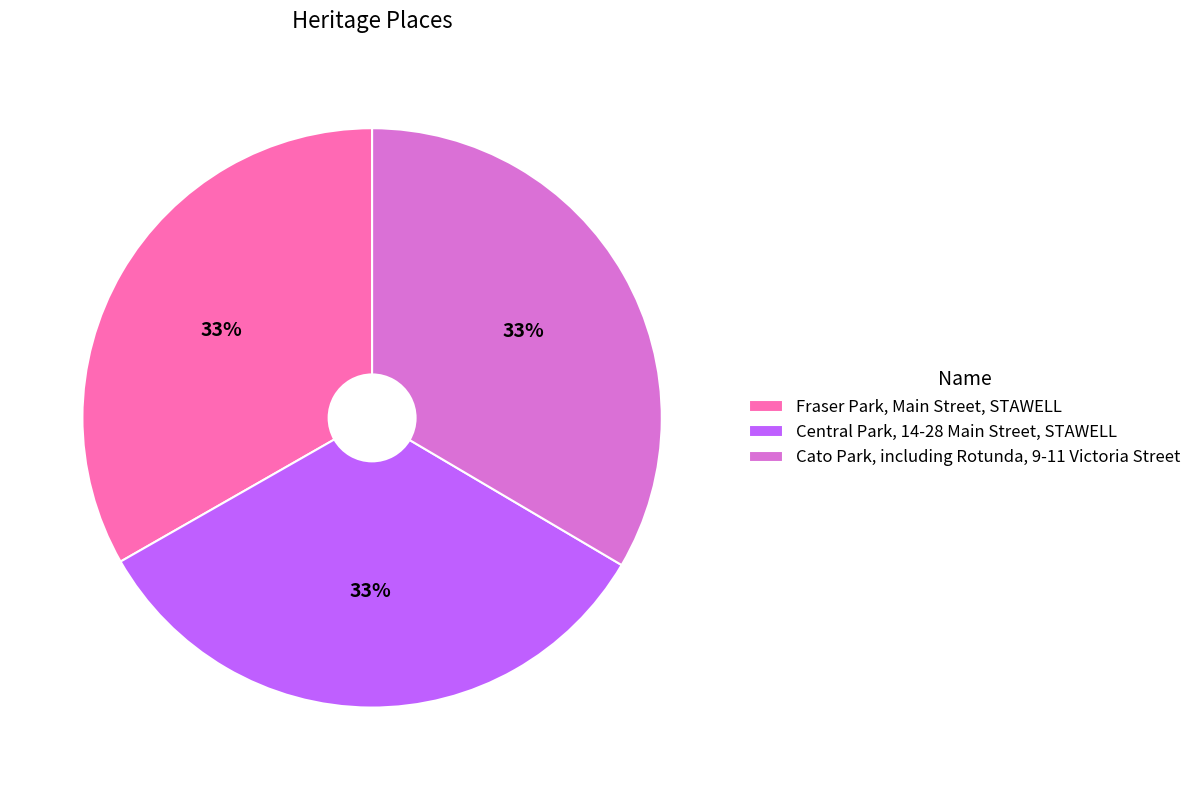

True or false: Fraser Park, Main Street, STAWELL accounts for 25% of the total.

False